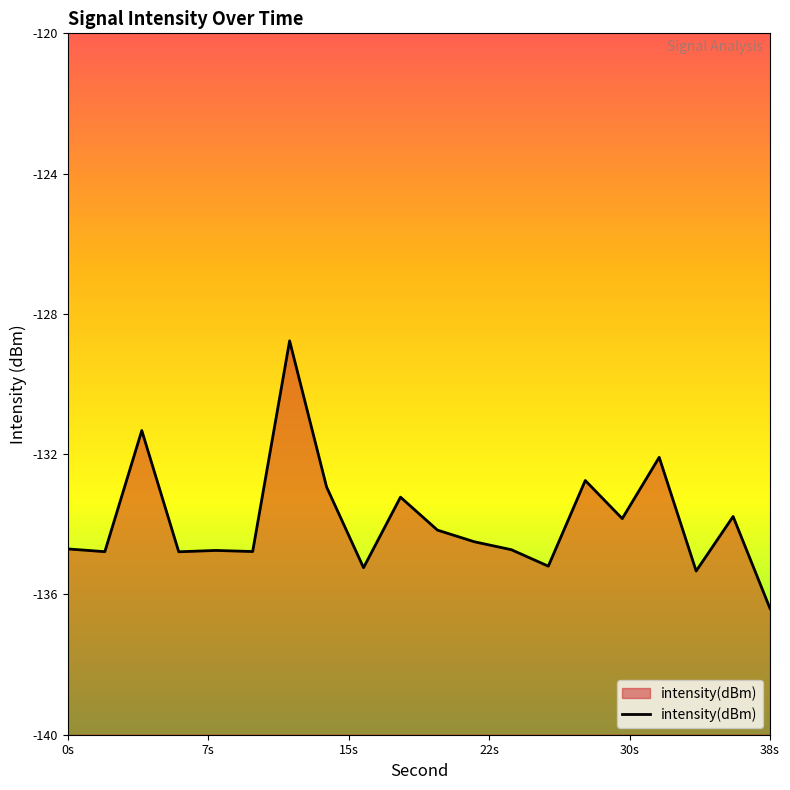

What is the greatest value displayed?

-128.8